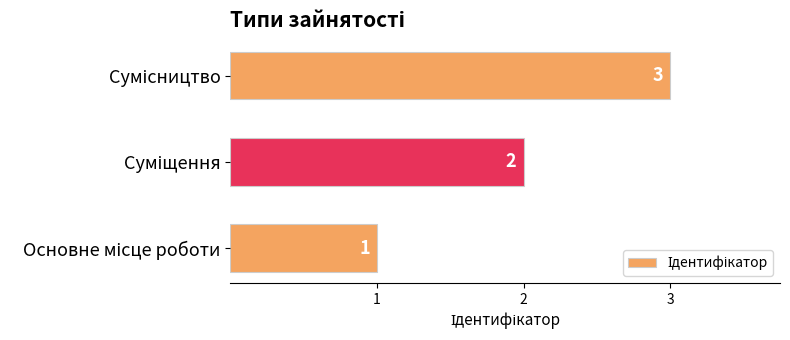

Are the bars horizontal?

Yes